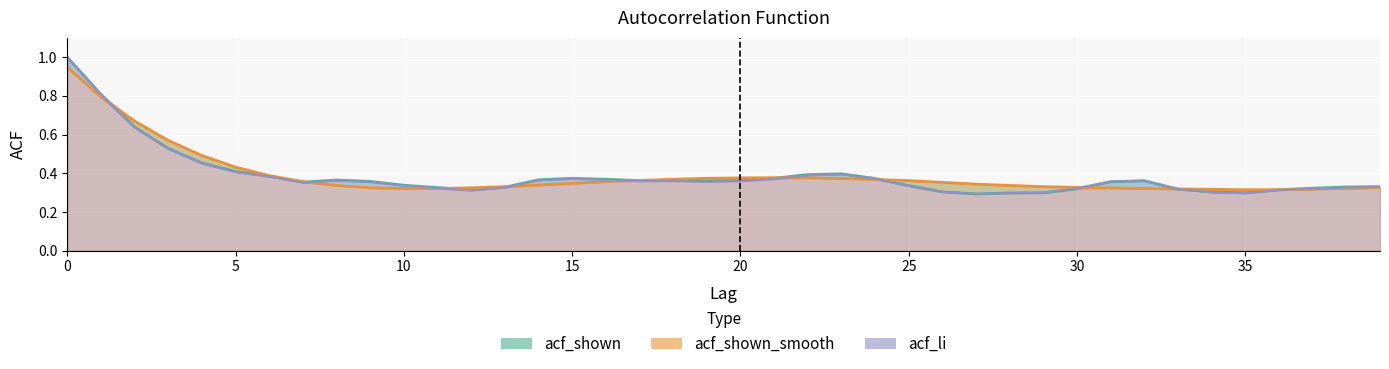

How many interior local peaks does the acf_shown series have?

5